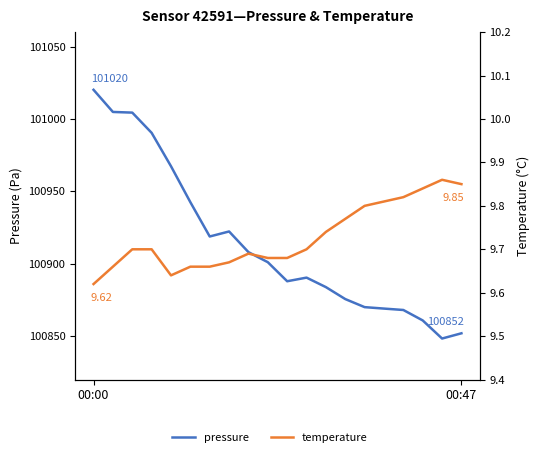

Which series has the largest total across all categories?

pressure